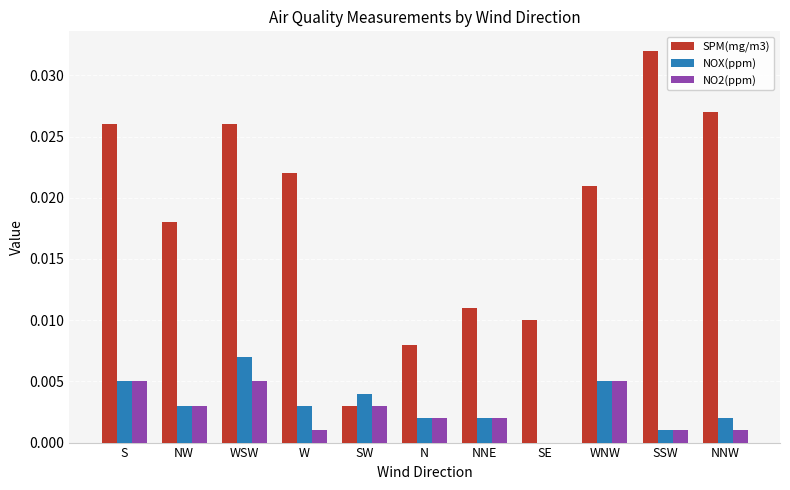

Count the NOX(ppm) values in the range 0 to 1.

11